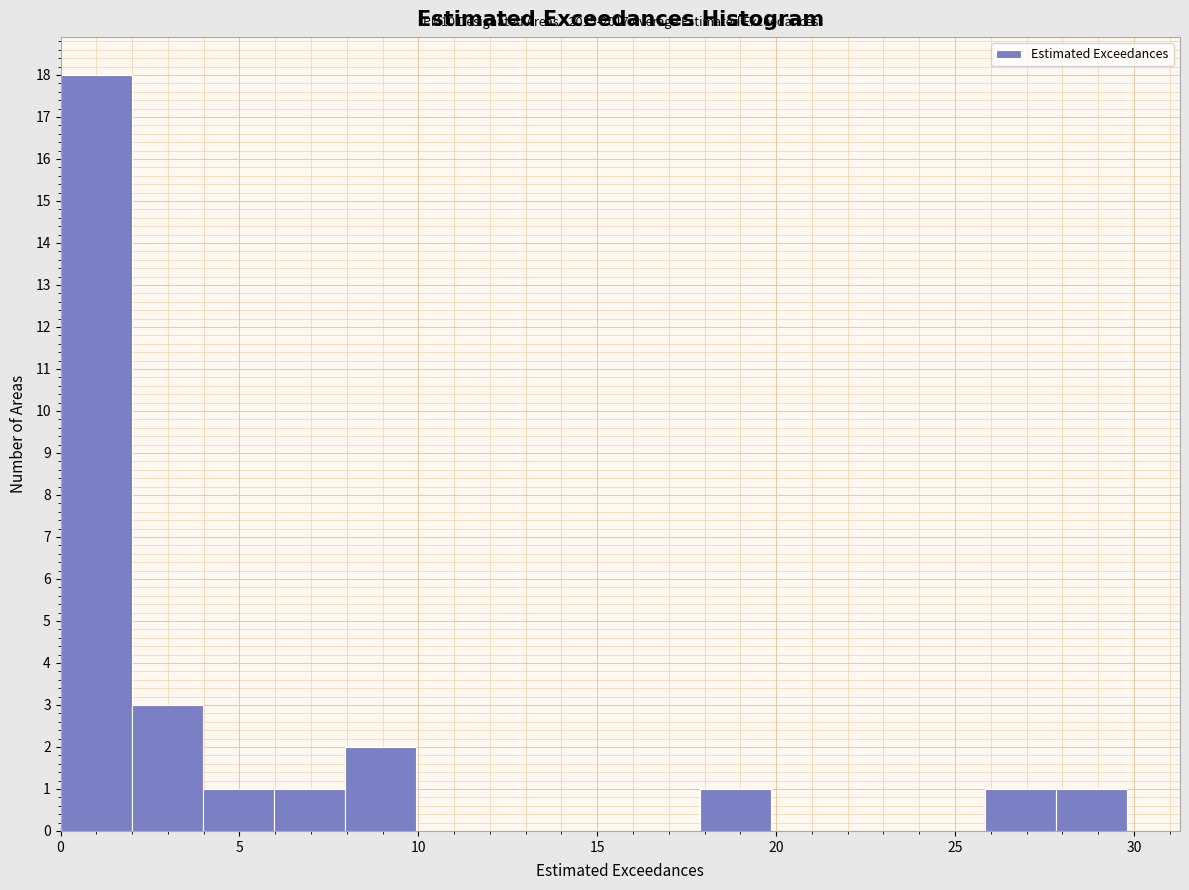

Read against the x-axis, roughly where is the centre of the tallest bar?

1.0